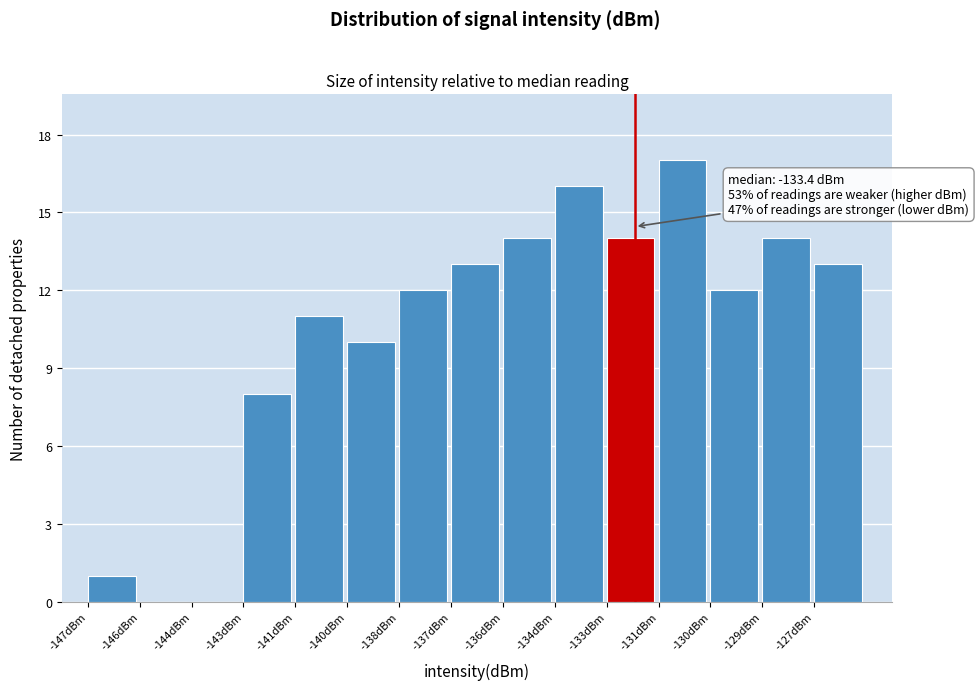

Reading left to right, extract all data points from this chart.

-147dBm=1	-146dBm=0	-144dBm=0	-143dBm=8	-141dBm=11	-140dBm=10	-138dBm=12	-137dBm=13	-136dBm=14	-134dBm=16	-133dBm=14	-131dBm=17	-130dBm=12	-129dBm=14	-127dBm=13